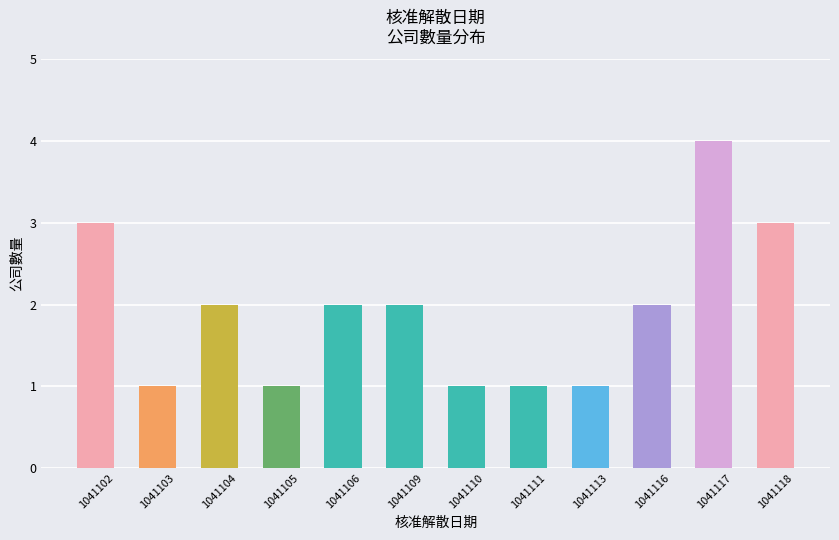

True or false: the data shows 2 at 1041106.

True